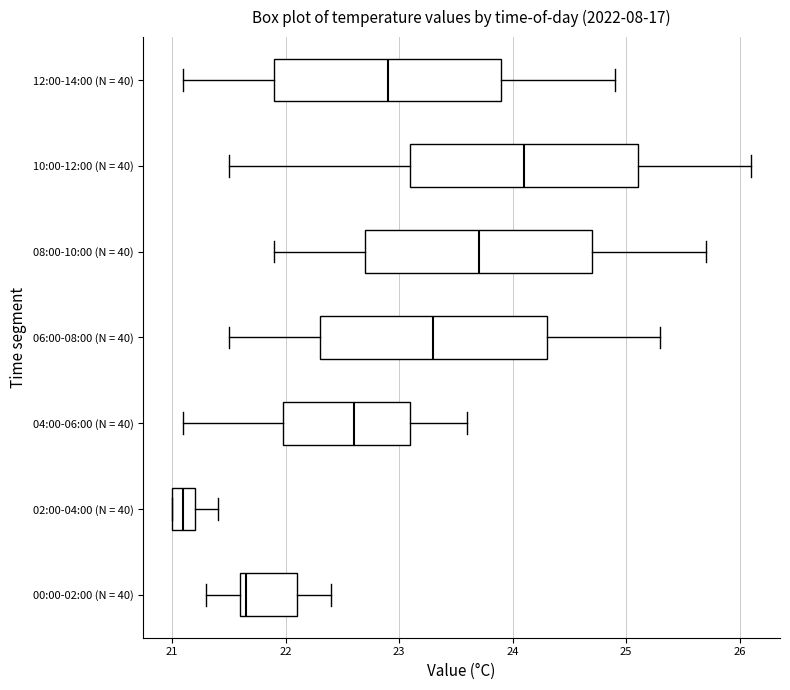

Reading bottom to top, read every box against the x-axis: the position of its median line, the range the box covers, and the ends of its whiskers. The values are not printed on the chart, so give them approximately, as read against the axis.

00:00-02:00 (N = 40): median 21.7, box 21.6 to 22.1, whiskers 21.3 to 22.4
02:00-04:00 (N = 40): median 21.1, box 21.0 to 21.2, whiskers 21.0 to 21.4
04:00-06:00 (N = 40): median 22.6, box 22.0 to 23.1, whiskers 21.1 to 23.6
06:00-08:00 (N = 40): median 23.3, box 22.3 to 24.3, whiskers 21.5 to 25.3
08:00-10:00 (N = 40): median 23.7, box 22.7 to 24.7, whiskers 21.9 to 25.7
10:00-12:00 (N = 40): median 24.1, box 23.1 to 25.1, whiskers 21.5 to 26.1
12:00-14:00 (N = 40): median 22.9, box 21.9 to 23.9, whiskers 21.1 to 24.9